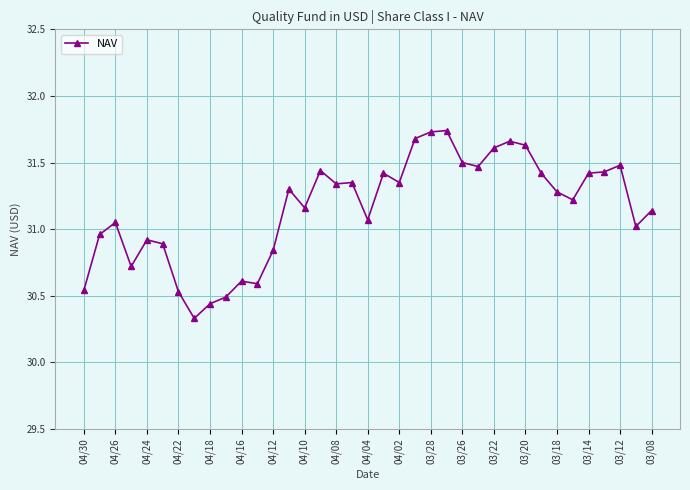

True or false: the data has more than 1 interior local peaks.

True